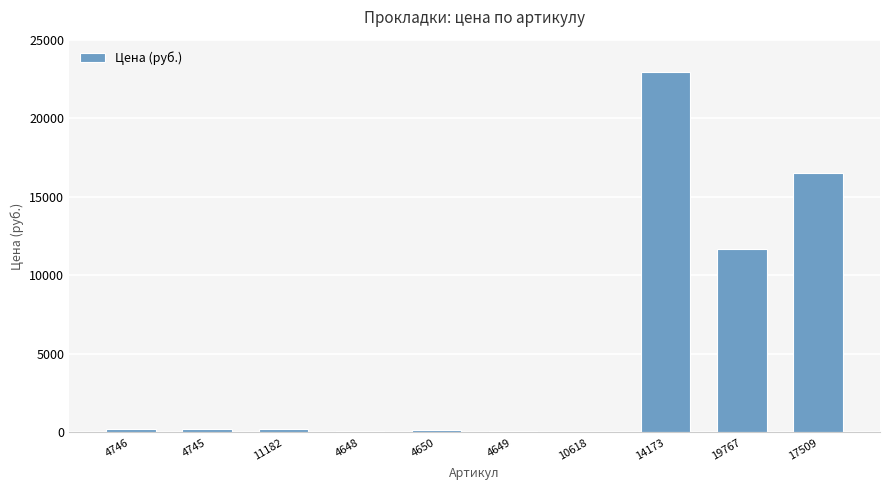

What is the sum of all values?

52180